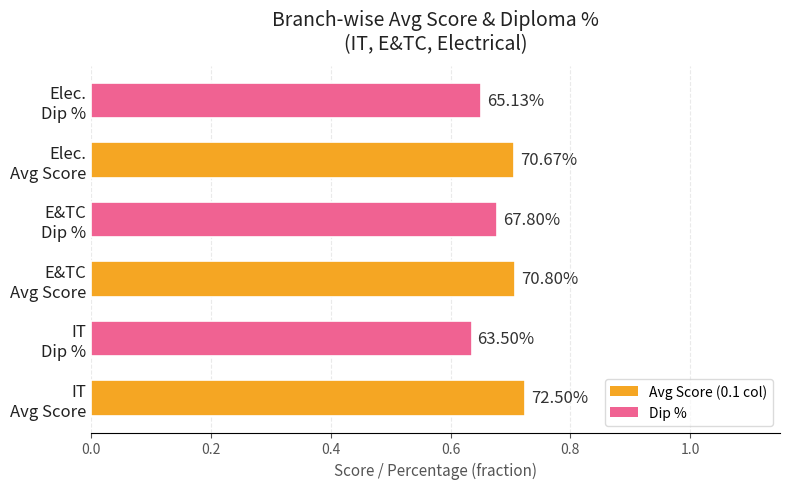

Are the bars horizontal?

Yes